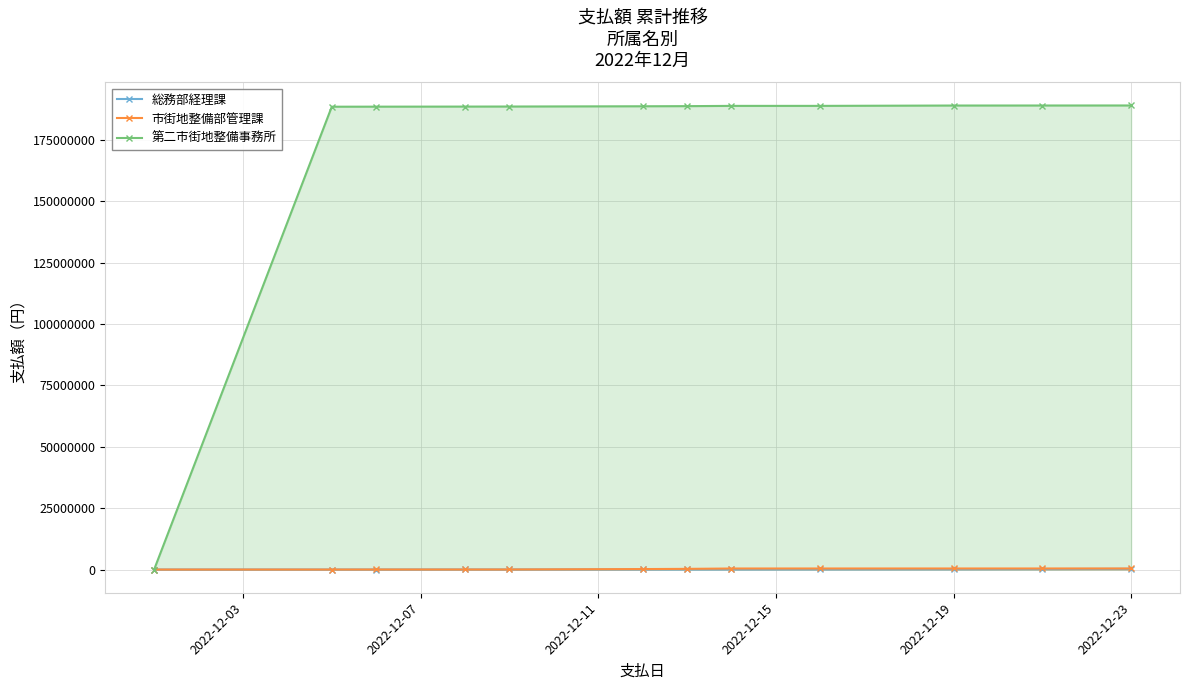

What are all the series names shown in the legend?

総務部経理課, 市街地整備部管理課, 第二市街地整備事務所